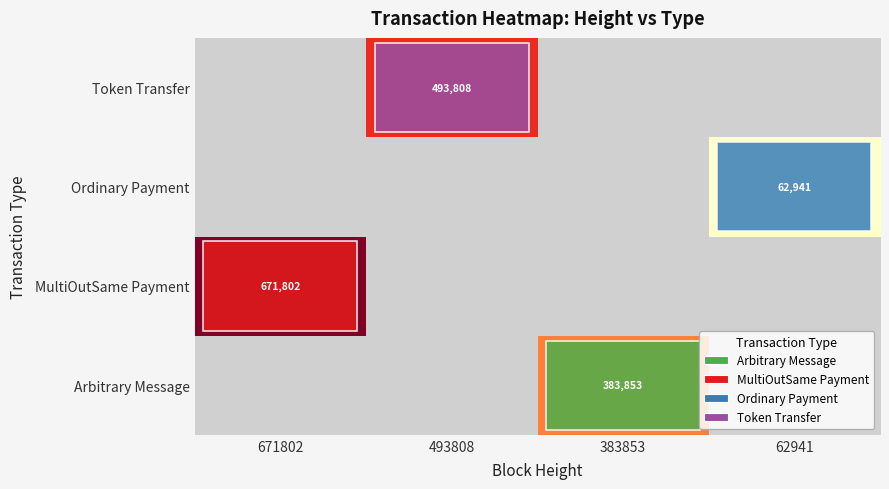

True or false: Token Transfer has a value of 493808 at 493808.

True